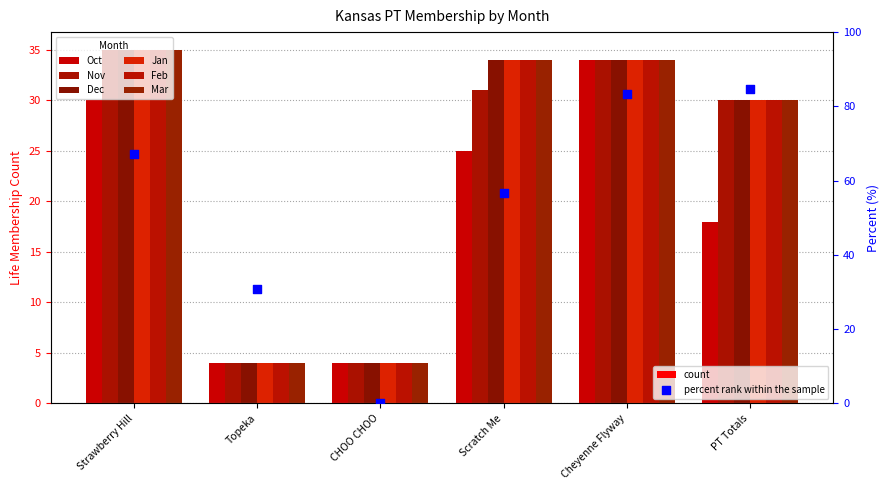

Which series contains the highest Y value?

Nov